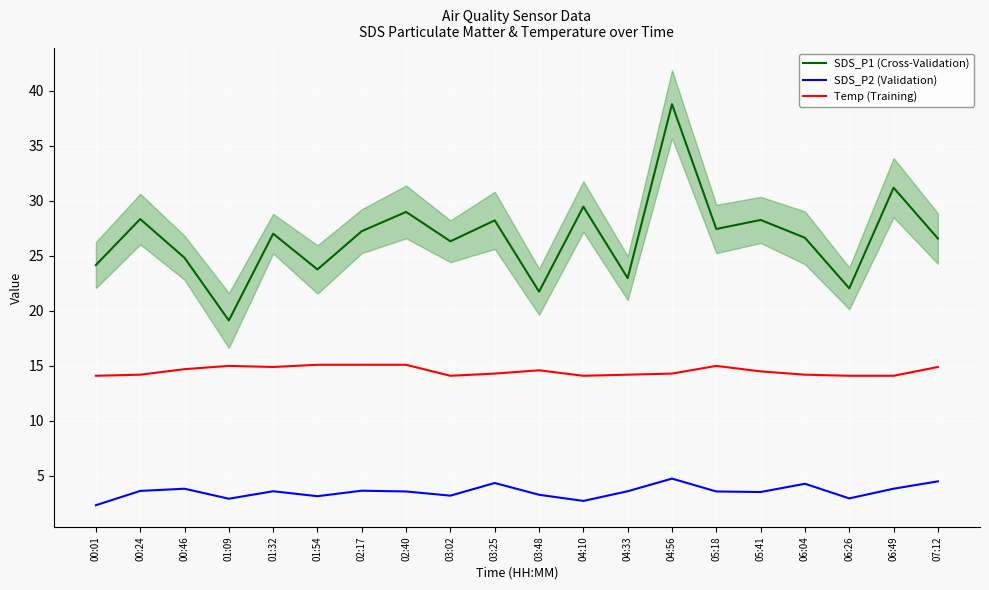

True or false: Temp (Training) and SDS_P1 (Cross-Validation) intersect in this chart.

False